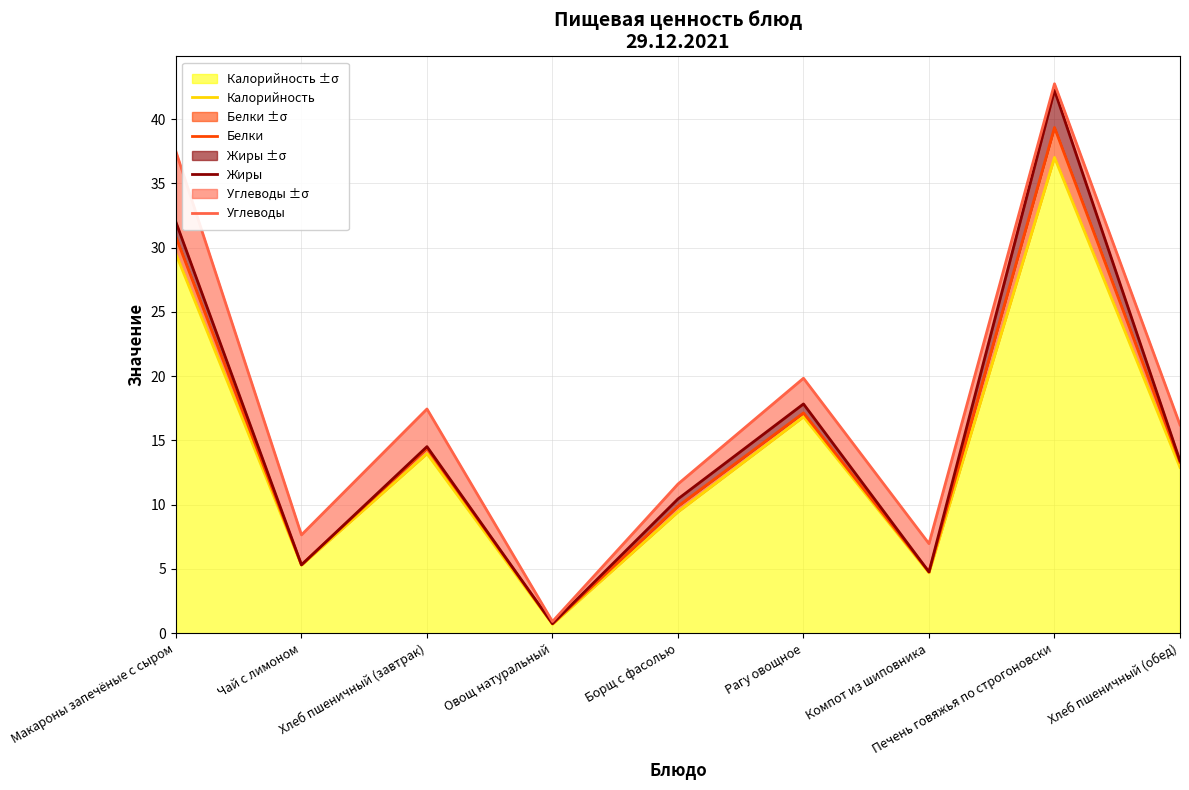

What position from the right is Борщ с фасолью?

5